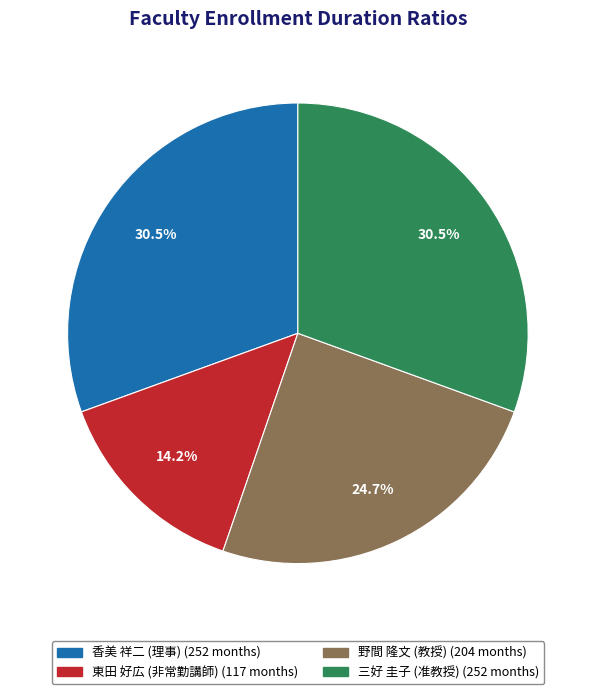

Between 三好 圭子 (准教授) and 東田 好広 (非常勤講師), which is larger?

三好 圭子 (准教授)